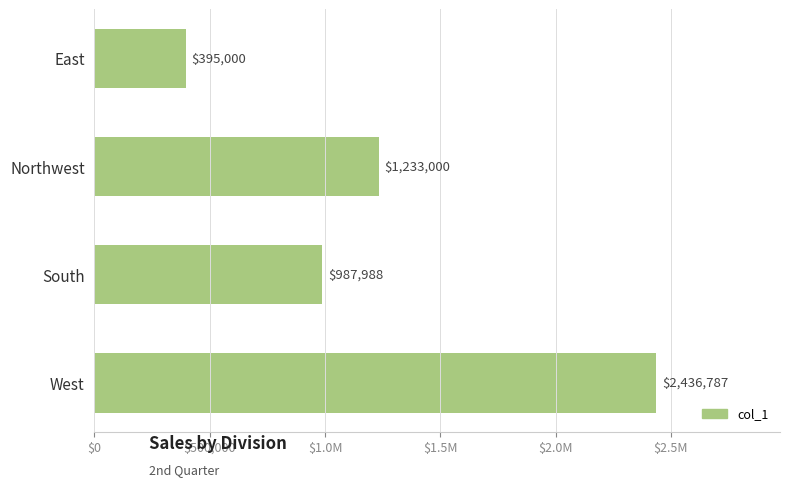

Does the chart contain stacked bars?

No